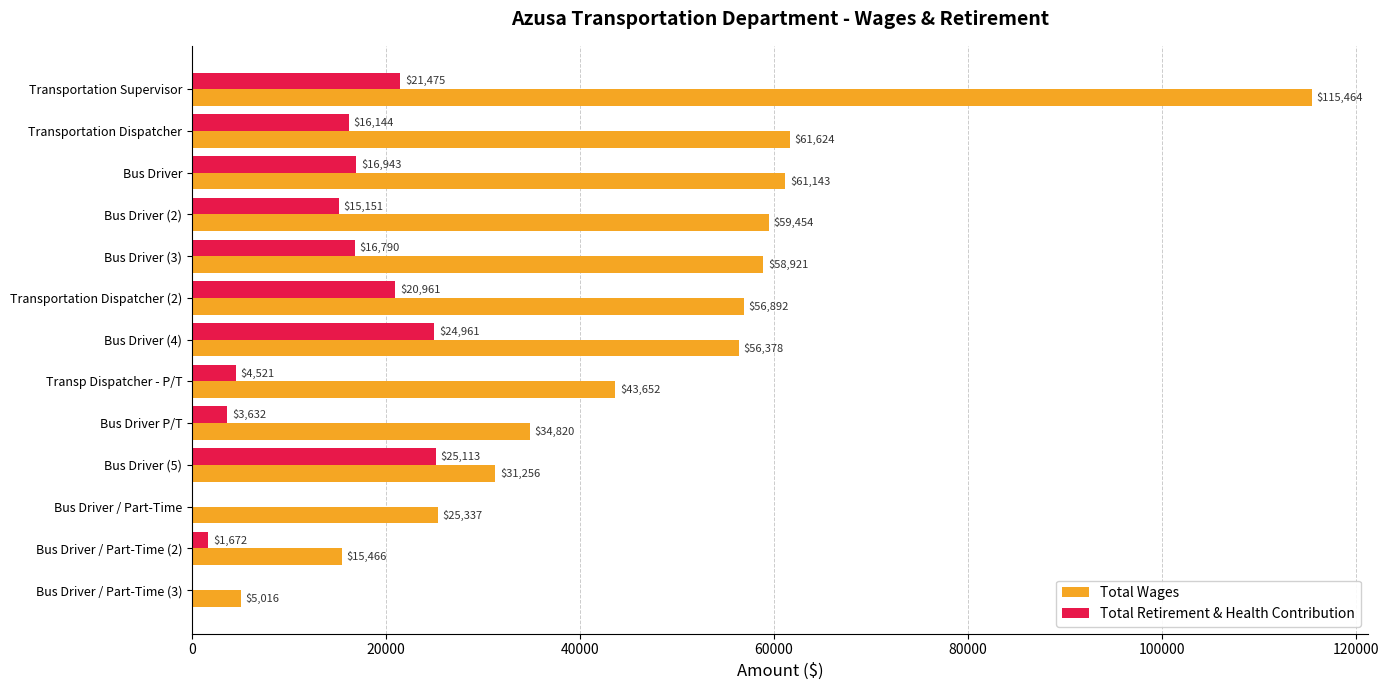

Is the value of Total Retirement & Health Contribution at Bus Driver (4) greater than the value of Total Wages at Bus Driver P/T?

No